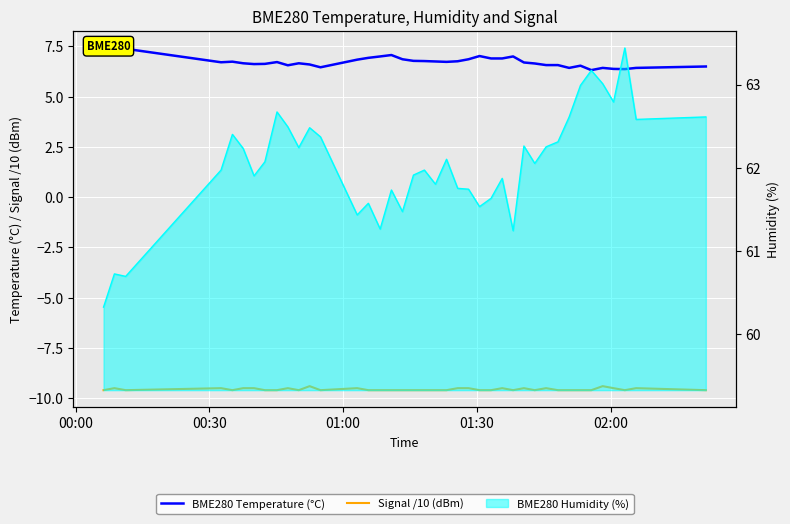

Is the value of BME280 Temperature (°C) at 00:30 greater than the value of Signal /10 (dBm) at 28?

Yes